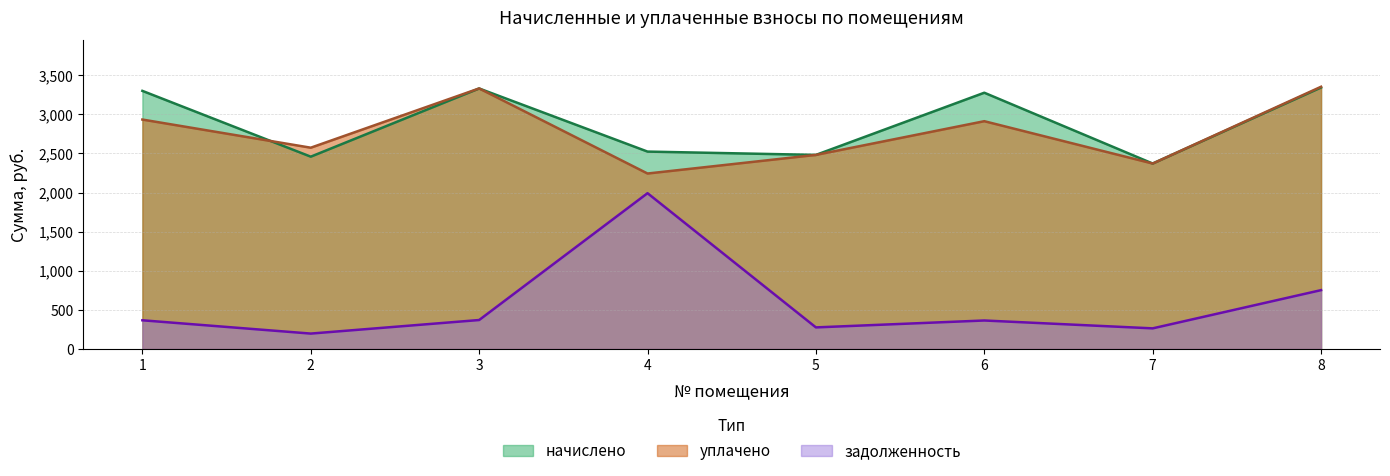

The уплачено series shows 3353.5 at 8. True or false?

True